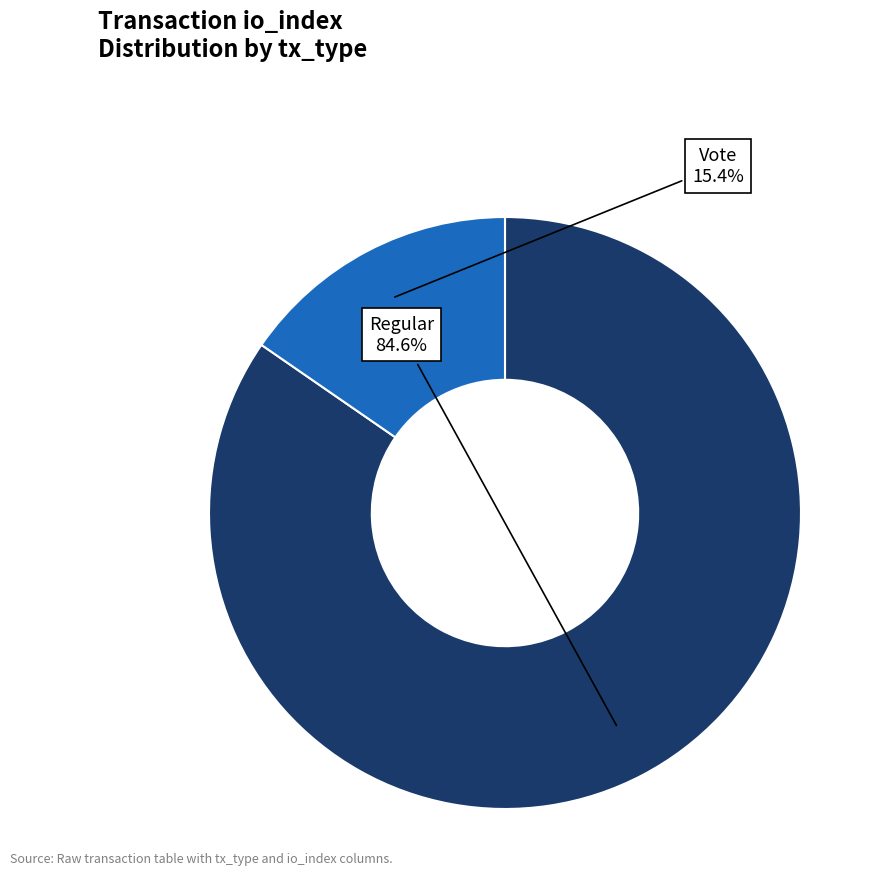

Which category accounts for the majority?

Regular